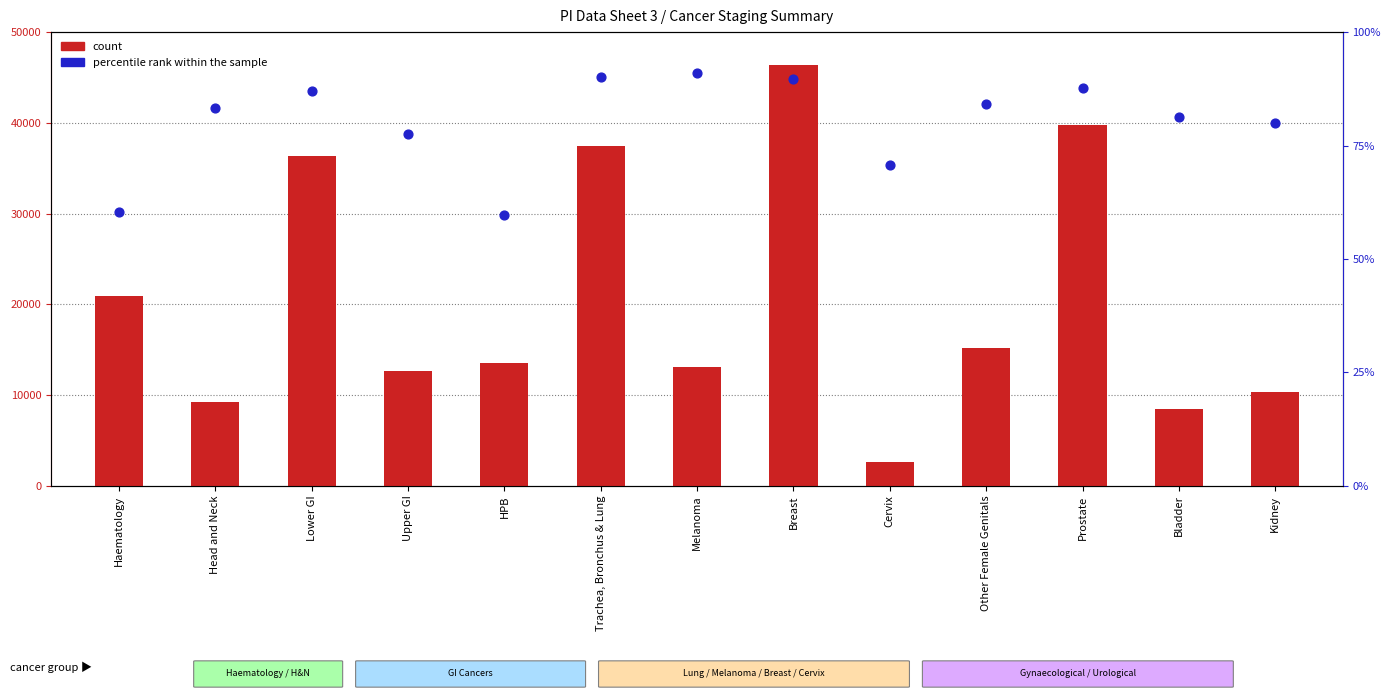

At how many categories does at least one series exceed 41118?

1